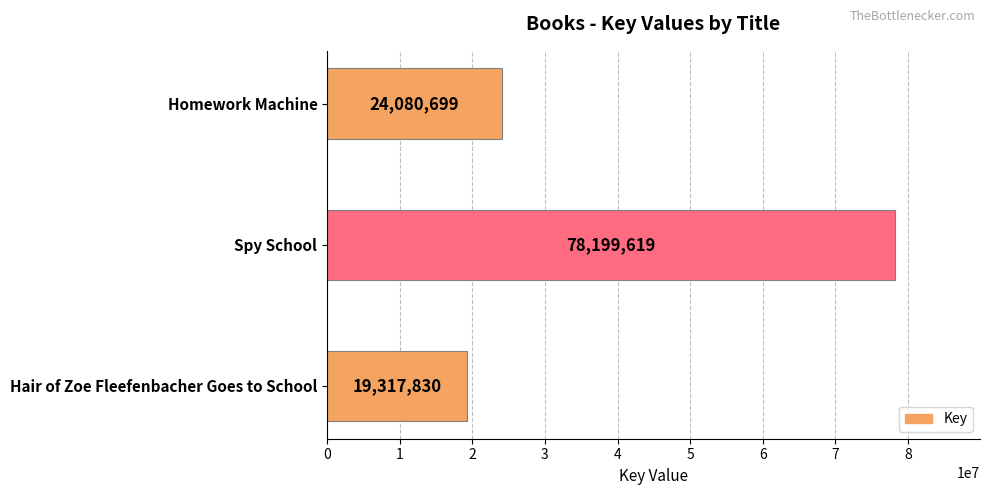

Reading bottom to top, list all the values displayed in this chart.

Hair of Zoe Fleefenbacher Goes to School=19317830	Spy School=78199619	Homework Machine=24080699